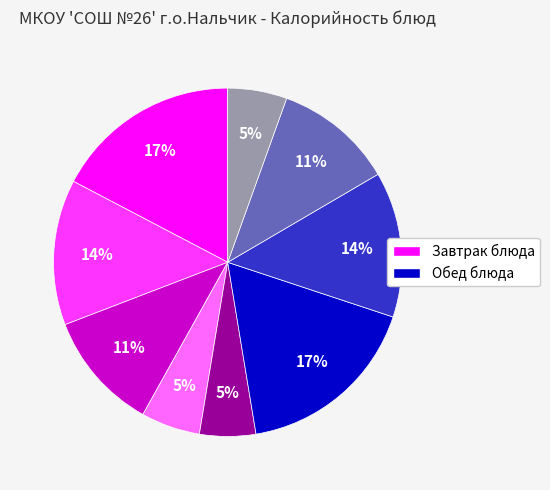

Is there any slice that represents more than half of the pie?

No